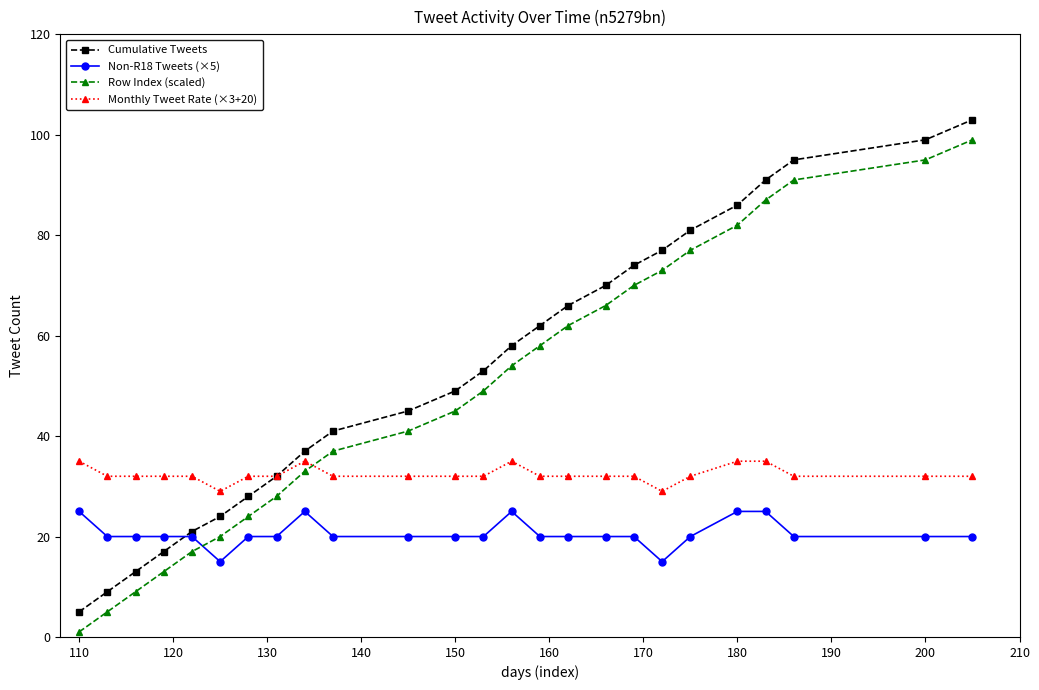

What are all the series names shown in the legend?

Cumulative Tweets, Non-R18 Tweets (×5), Row Index (scaled), Monthly Tweet Rate (×3+20)